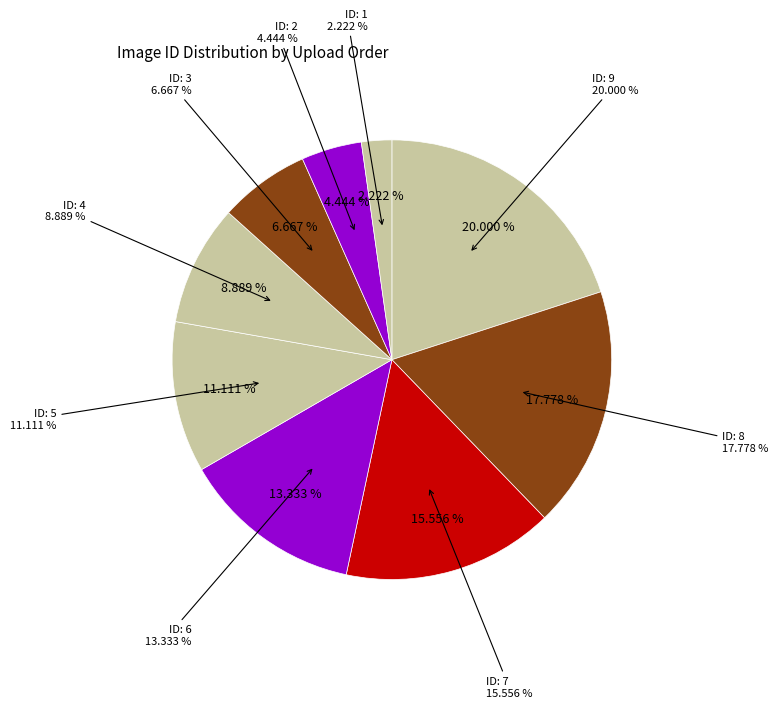

To the nearest percent, what percentage of the pie is 5?

11%